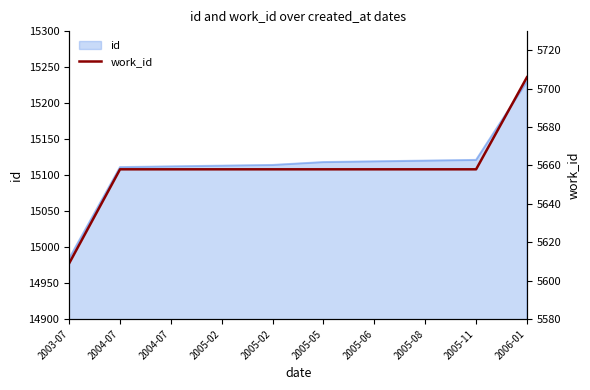

Reading right to left, extract all data points from this chart.

2006-01=5706	2005-11=5658	2005-08=5658	2005-06=5658	2005-05=5658	2005-02=5658	2005-02=5658	2004-07=5658	2004-07=5658	2003-07=5609